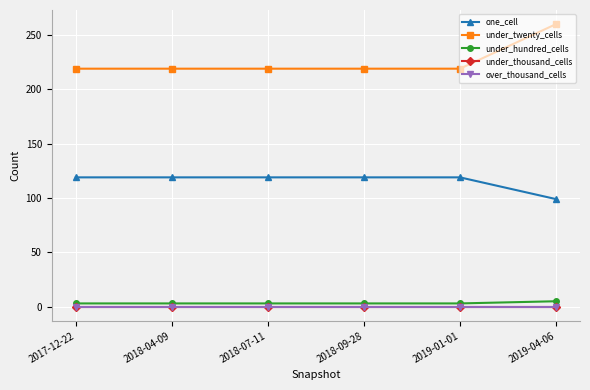

Does the chart have visible grid lines?

Yes